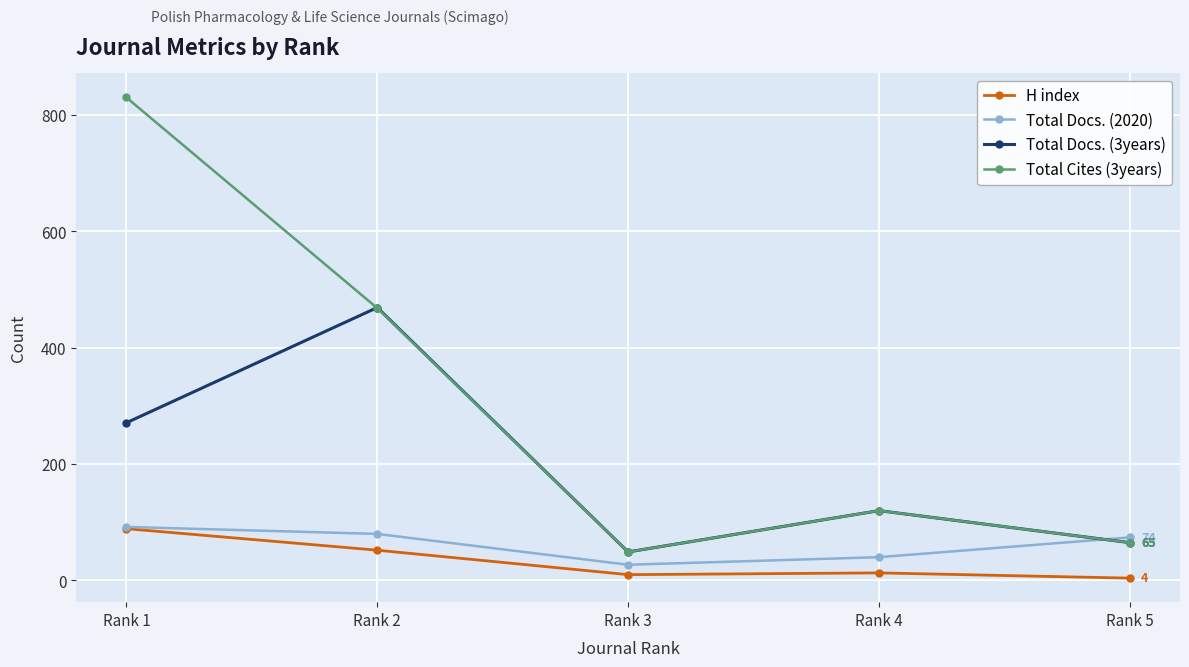

True or false: Total Docs. (3years) and H index intersect in this chart.

False